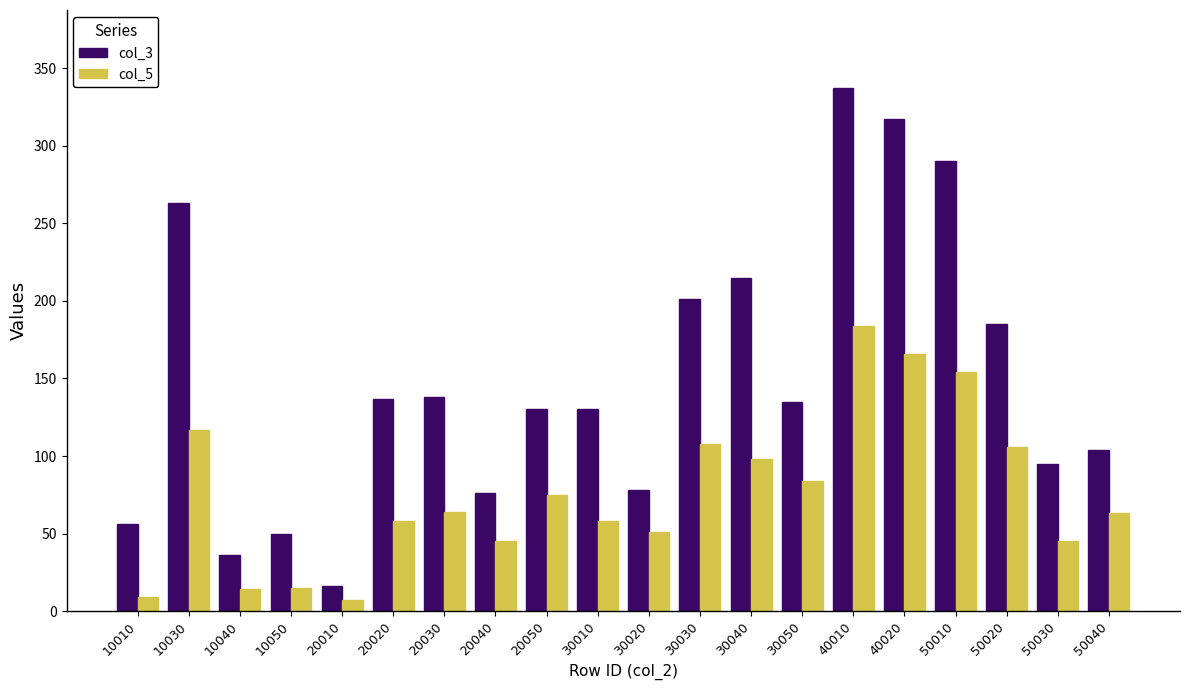

What value does the col_5 series have at 20050?

75